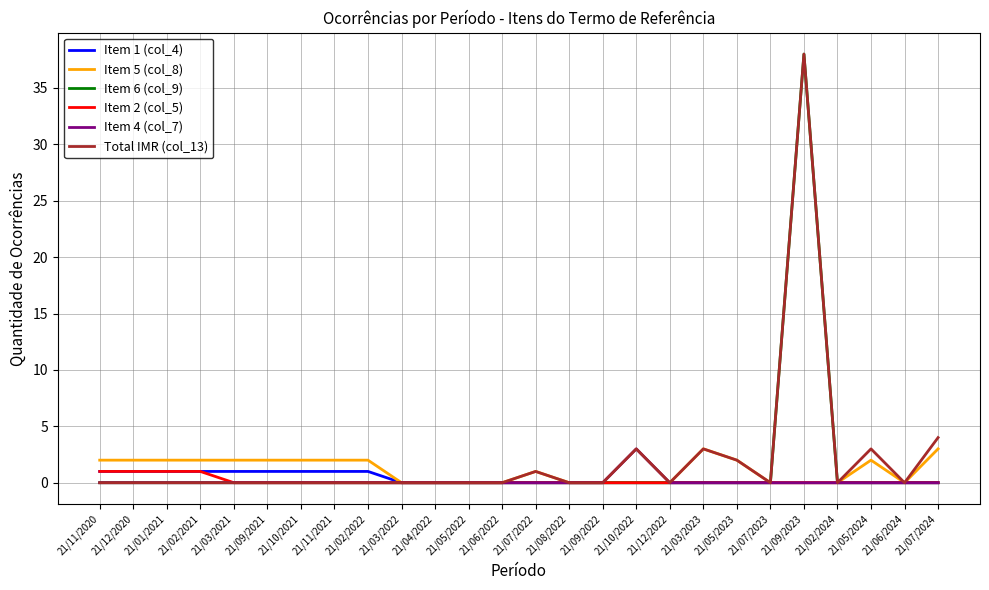

True or false: Item 1 (col_4) has a value of 1 at 21/10/2021.

True